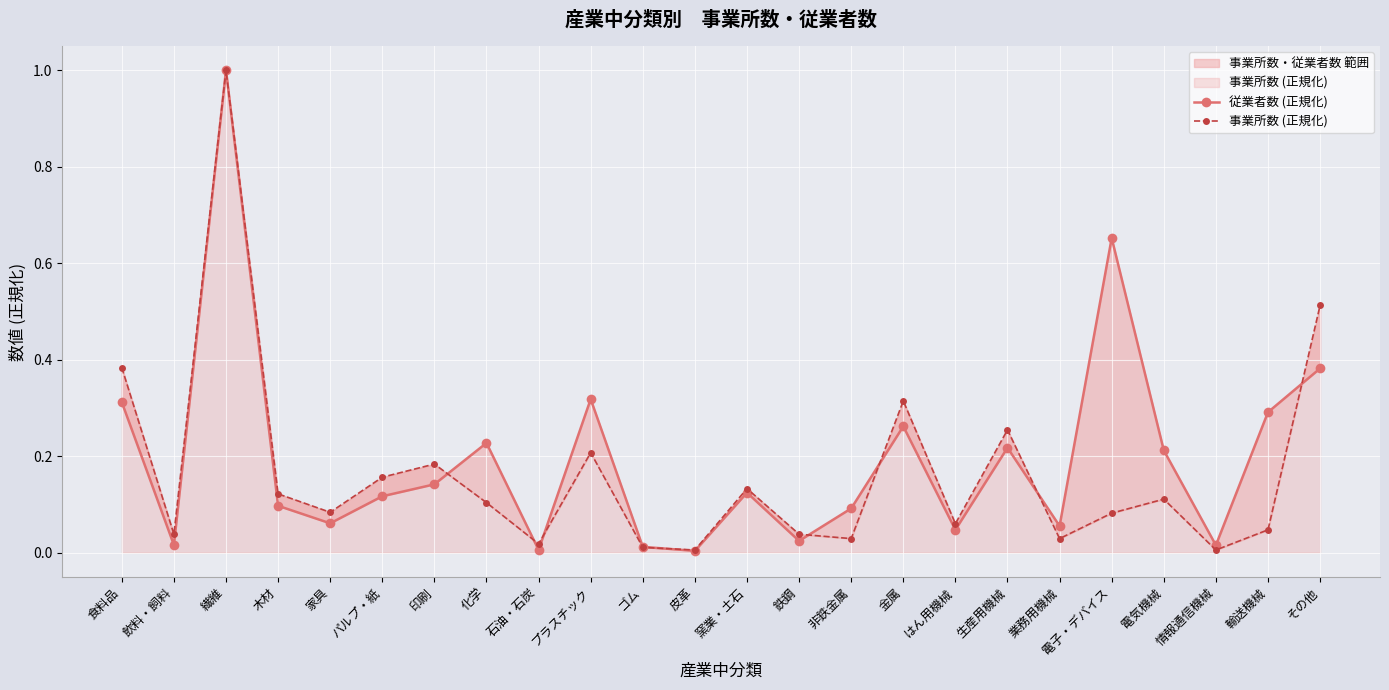

Rank the series by their average value, from highest to lowest.

従業者数 (正規化), 事業所数 (正規化)